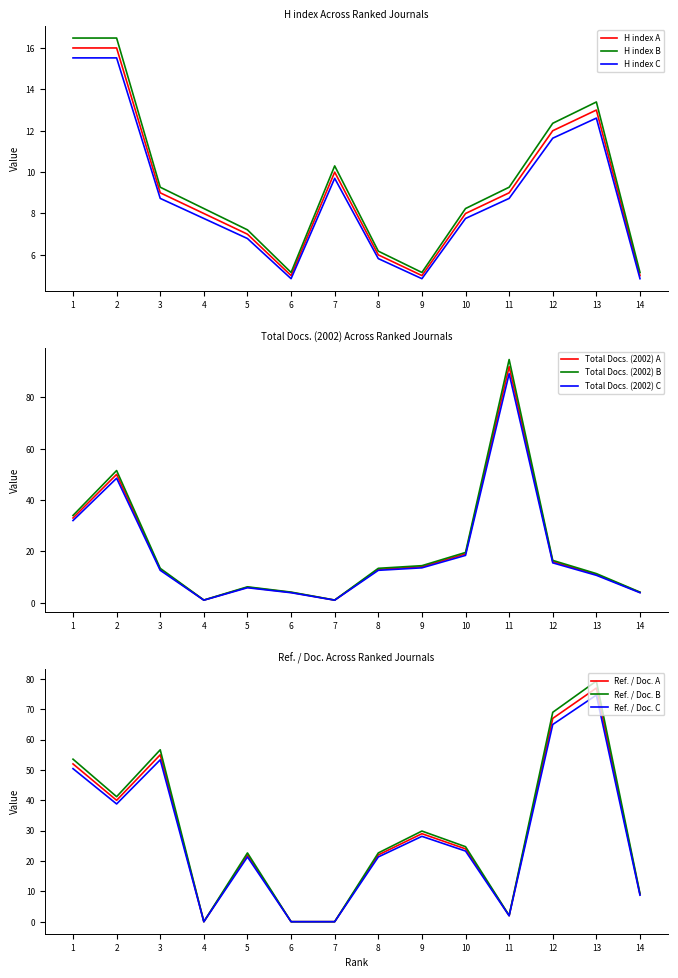

True or false: Total Docs. (2002) has a value of 4 at 14.

True